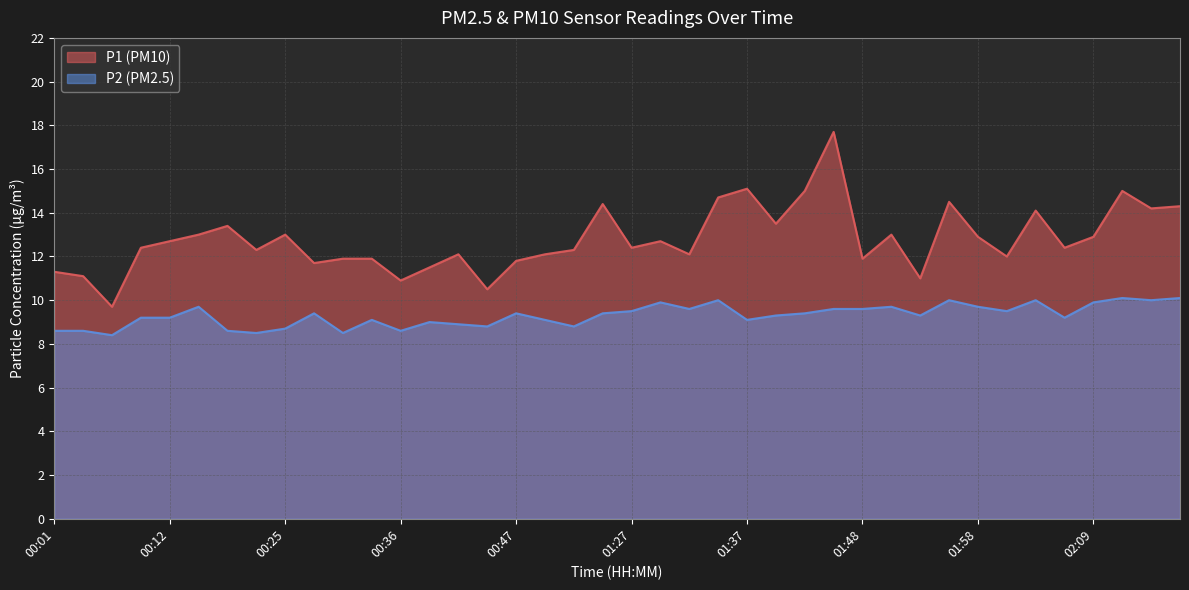

What is the total value across all series at 02:06?

21.6